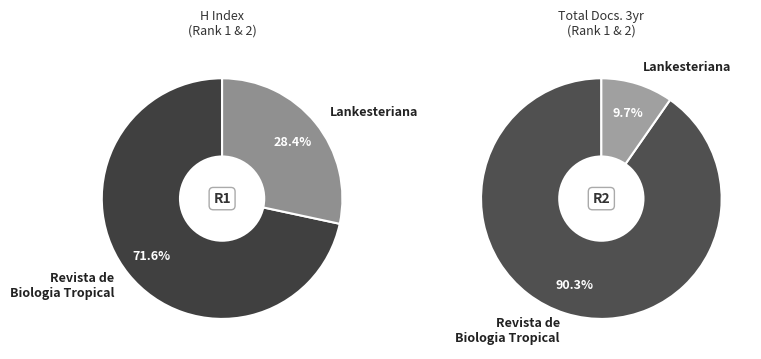

Which category has the biggest portion of the pie?

Revista de Biologia Tropical